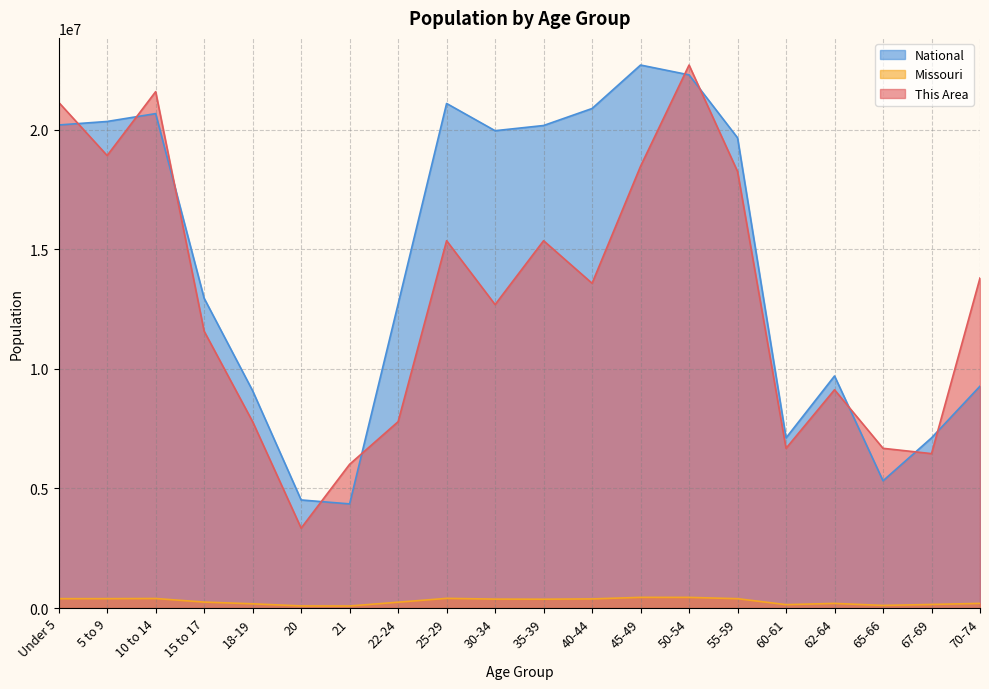

What is the maximum value for This Area?

22708591.0